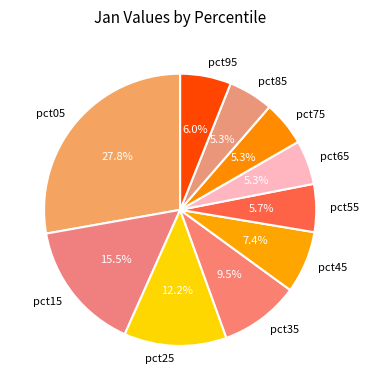

What is the total percentage of pct15 and pct65?

20.8%